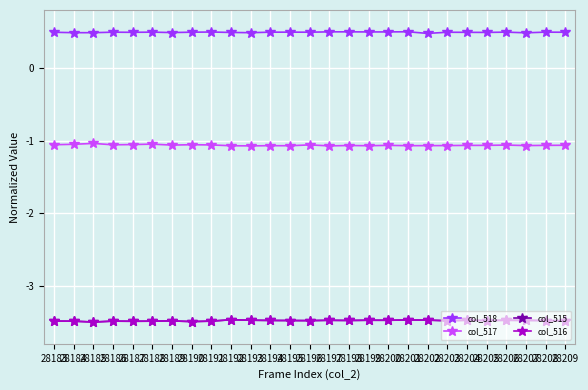

At how many categories does at least one series exceed -2?

27